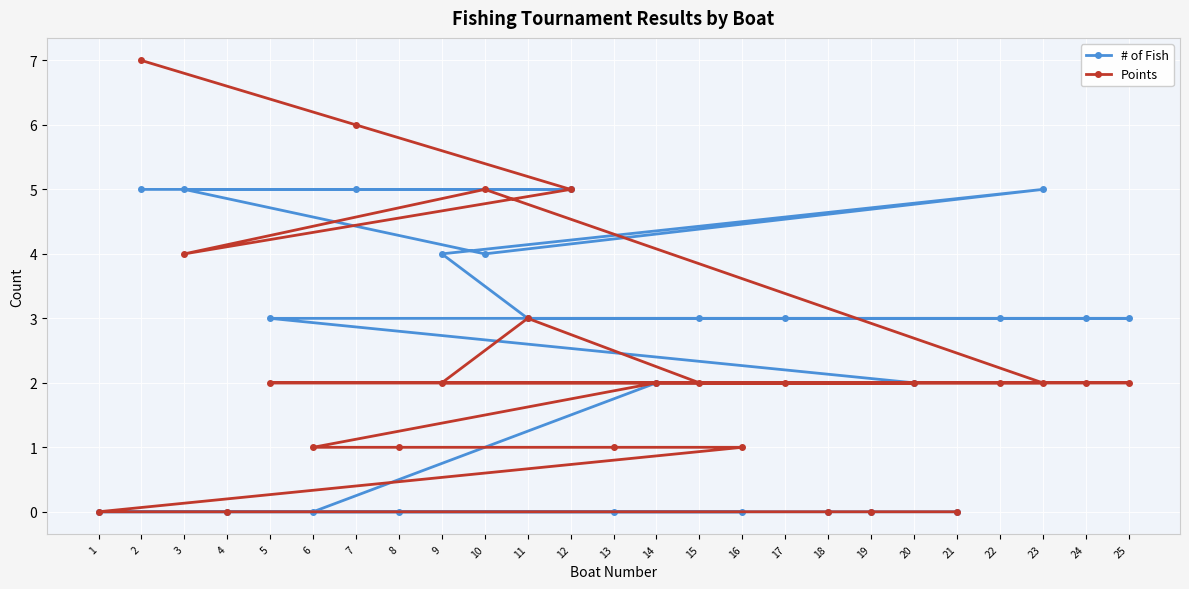

Rank the series by their maximum value, from highest to lowest.

Points, # of Fish